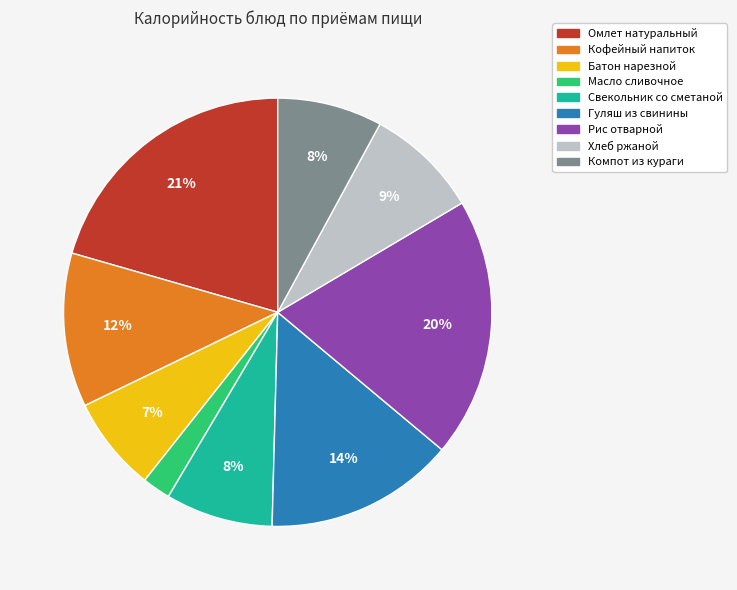

Approximately how many times larger is the value at Омлет натуральный compared to Кофейный напиток?

1.8